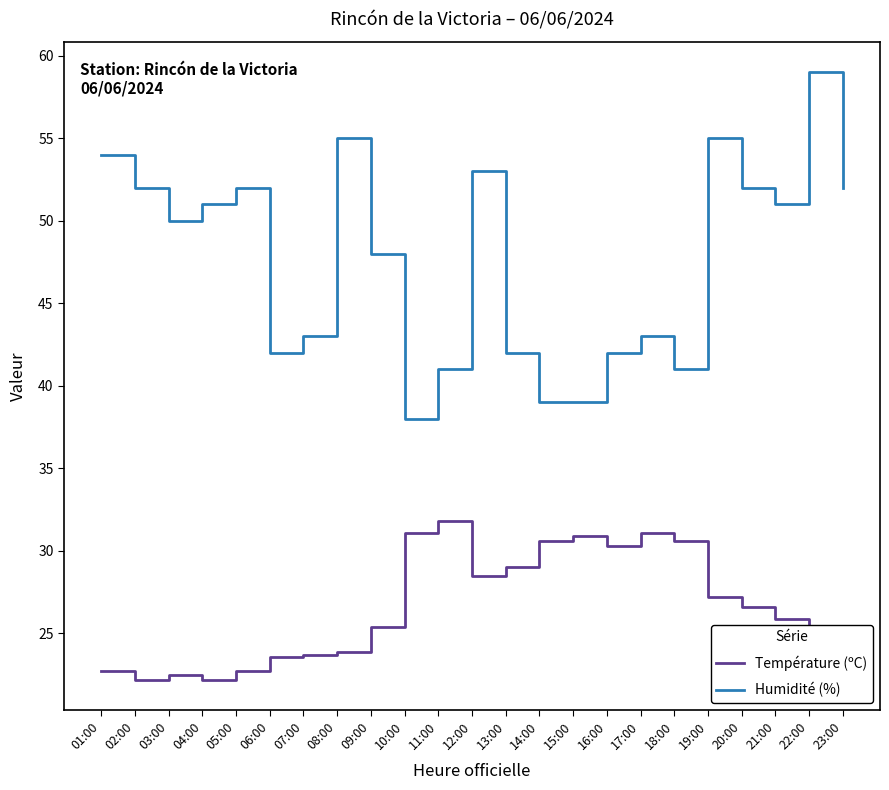

What are all the series names shown in the legend?

Température (ºC), Humidité (%)